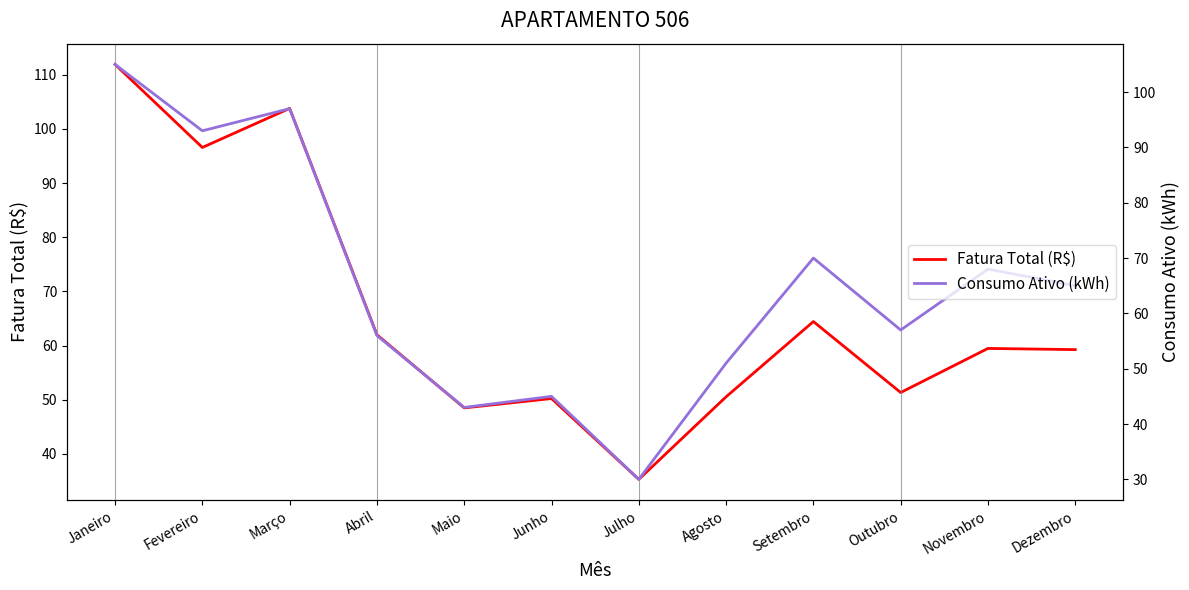

True or false: Consumo Ativo (kWh) has a value of 40.0 at Setembro.

False